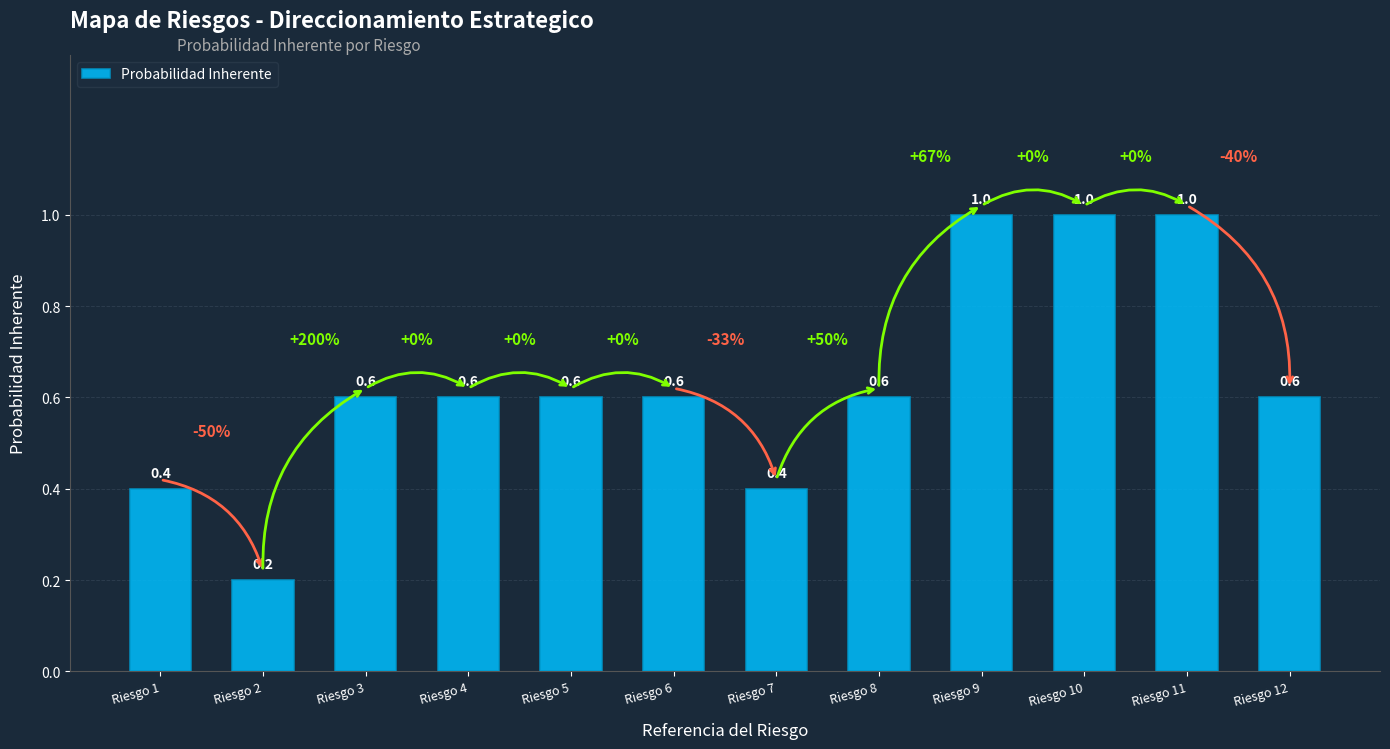

Which label corresponds to the smallest value in the chart?

Riesgo 2